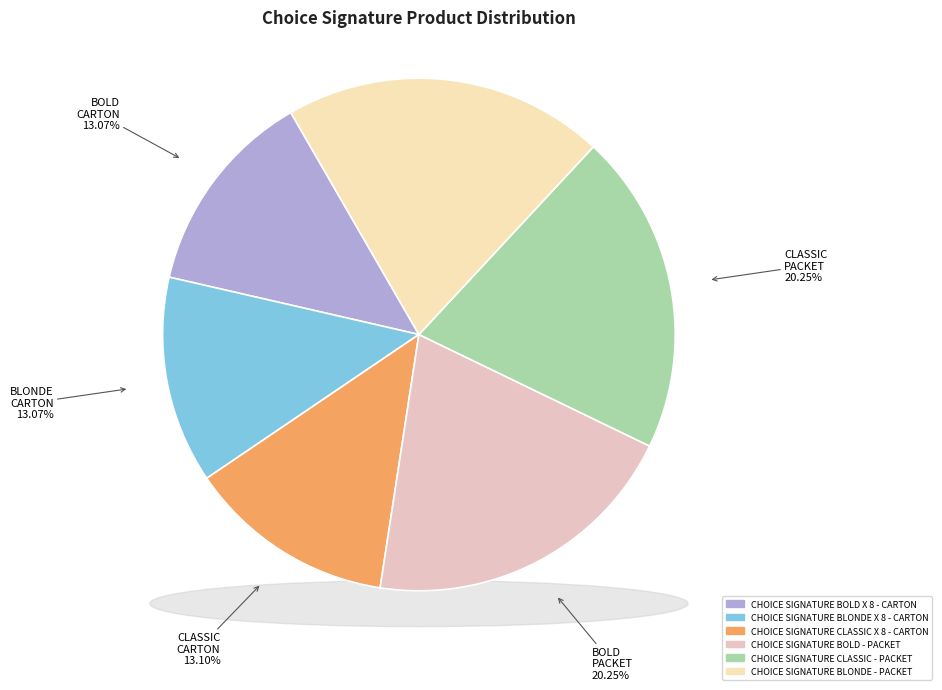

Which has a higher value, CHOICE SIGNATURE CLASSIC - PACKET or CHOICE SIGNATURE CLASSIC X 8 - CARTON?

CHOICE SIGNATURE CLASSIC - PACKET